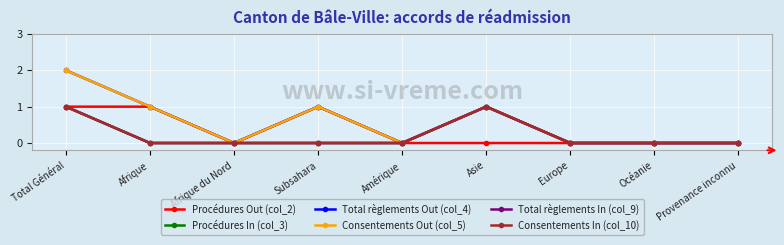

Does the chart have visible grid lines?

Yes